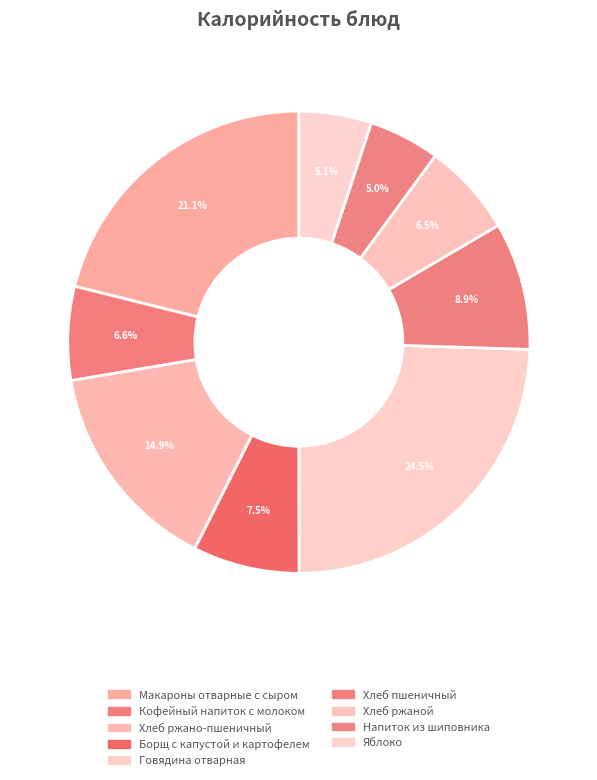

How many segments does this pie chart have?

9